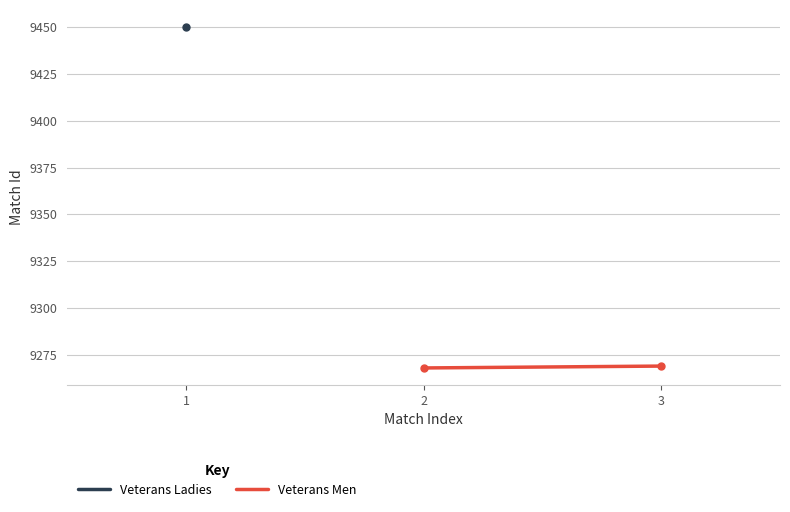

What is the value of the 2nd point from the left?

9269